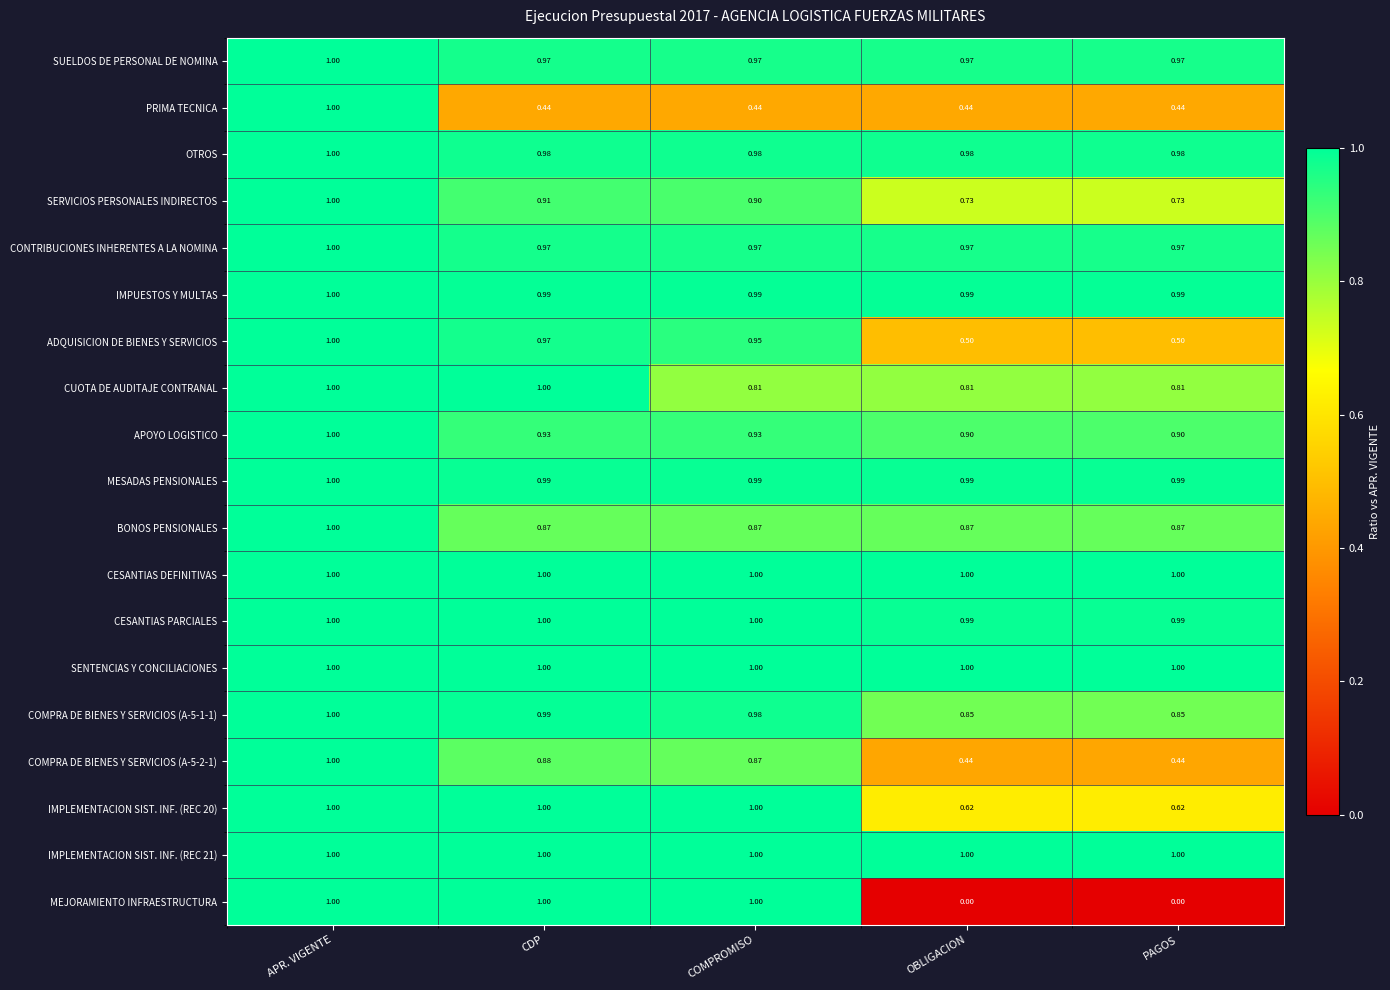

Which series has the largest range (max minus min)?

MEJORAMIENTO INFRAESTRUCTURA